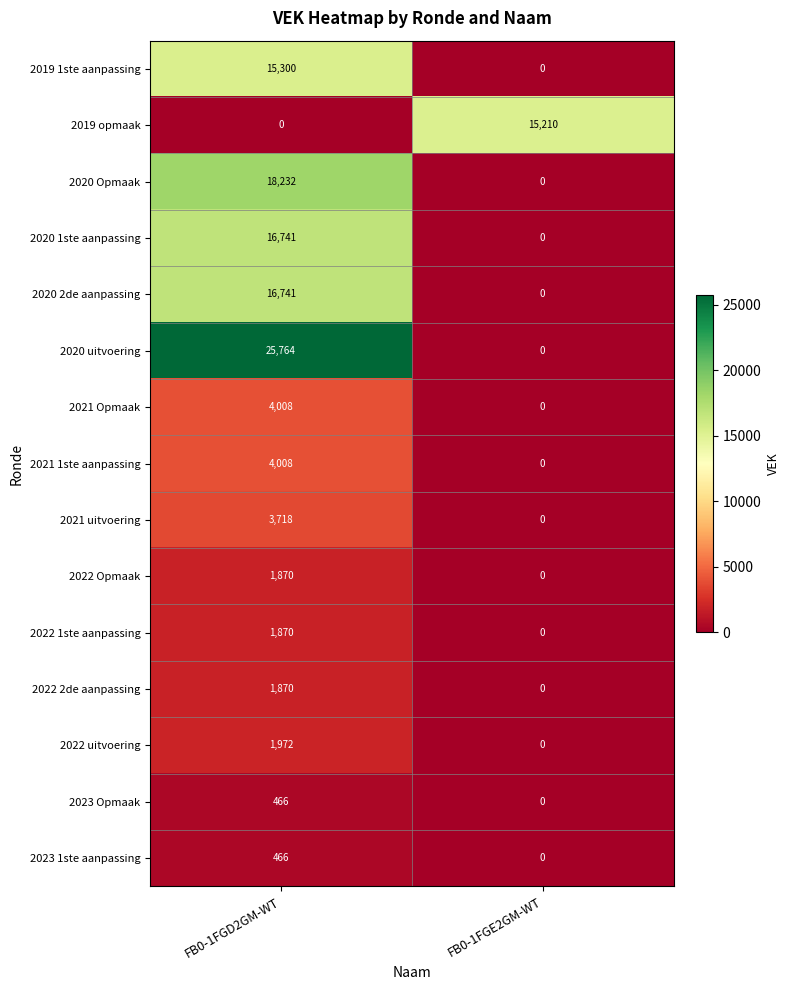

How many categories are shown in the chart?

2